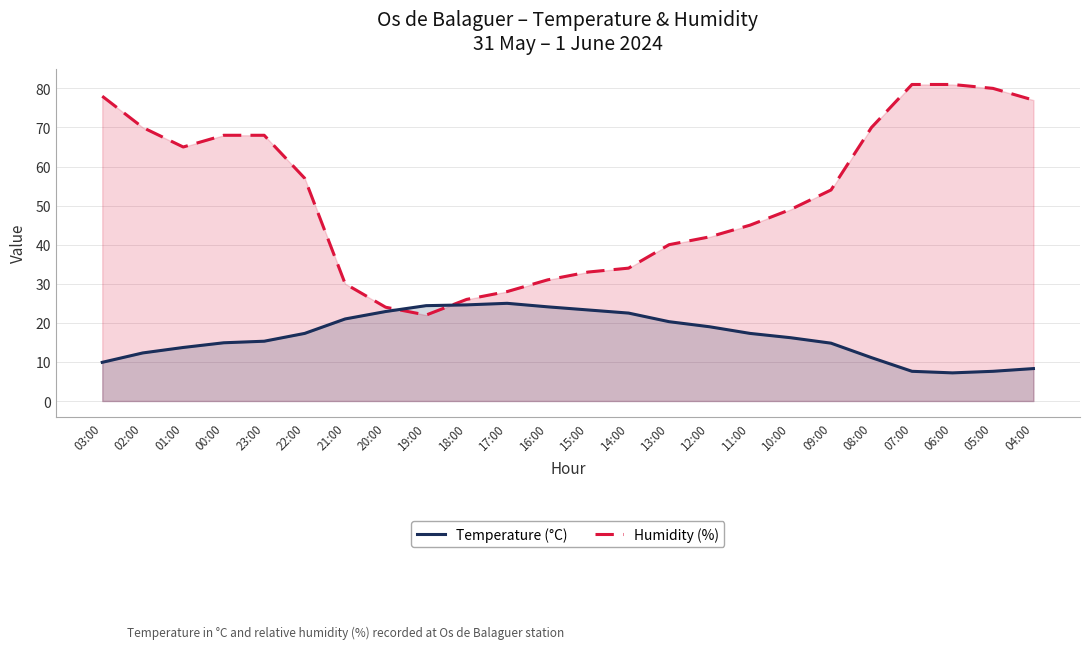

What is the approximate value of Temperature (°C) at 07:00?

7.6